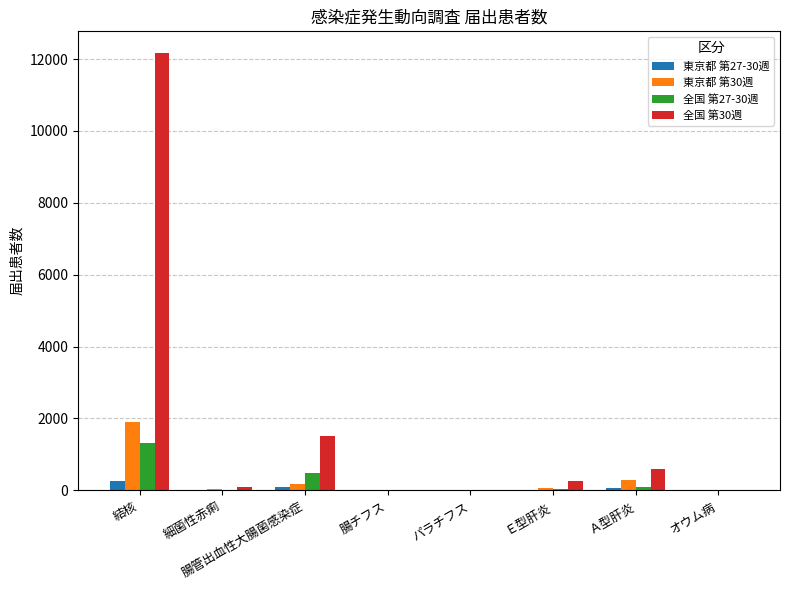

At which label does 東京都 第27-30週 first exceed 9?

結核